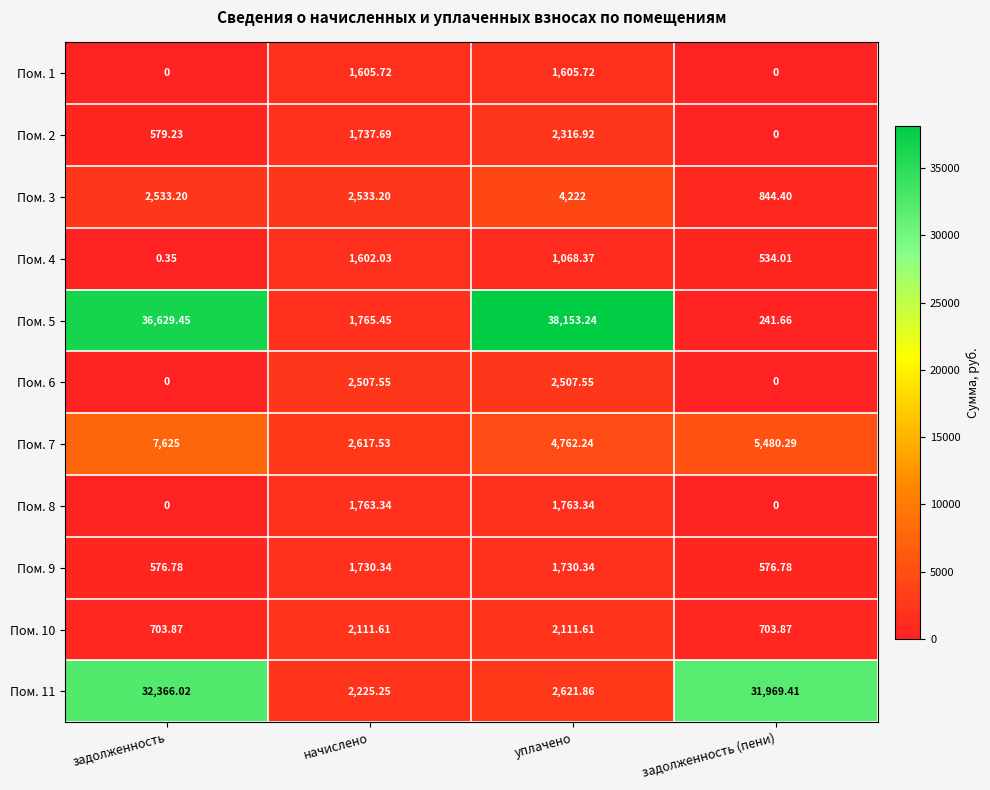

At how many categories does at least one series exceed 26392?

3